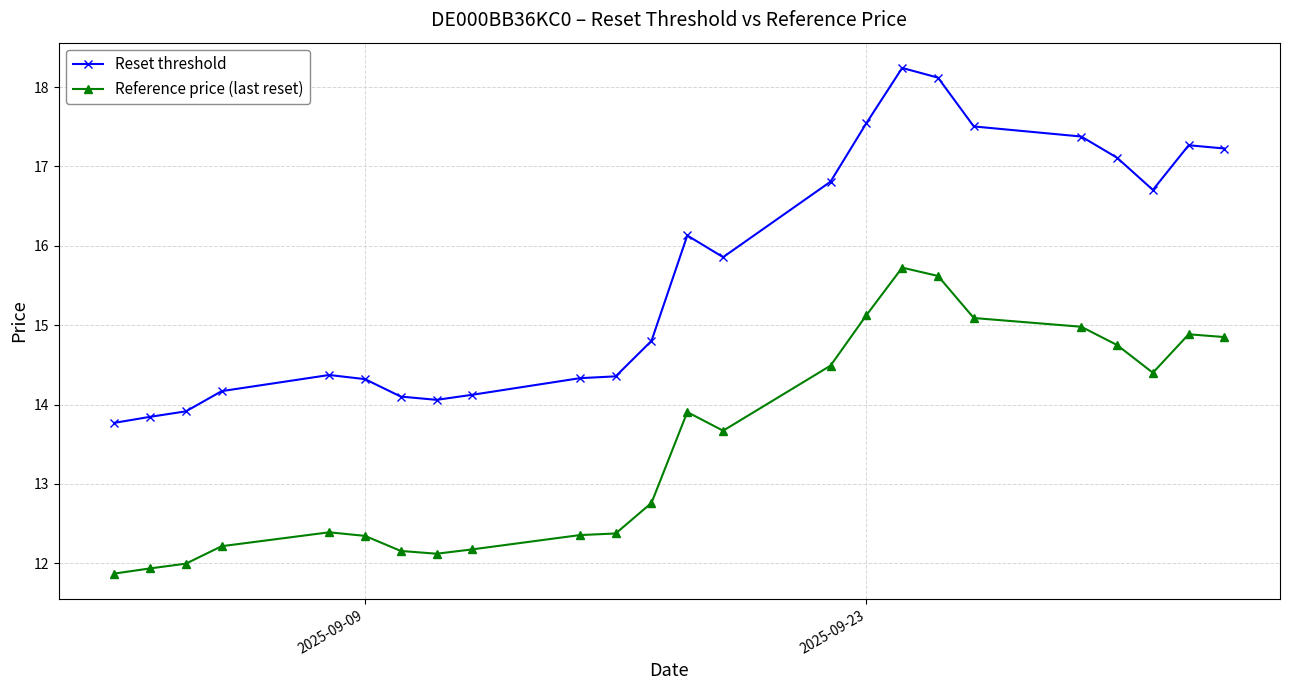

What is the average value of the Reference price (last reset) series?

13.5